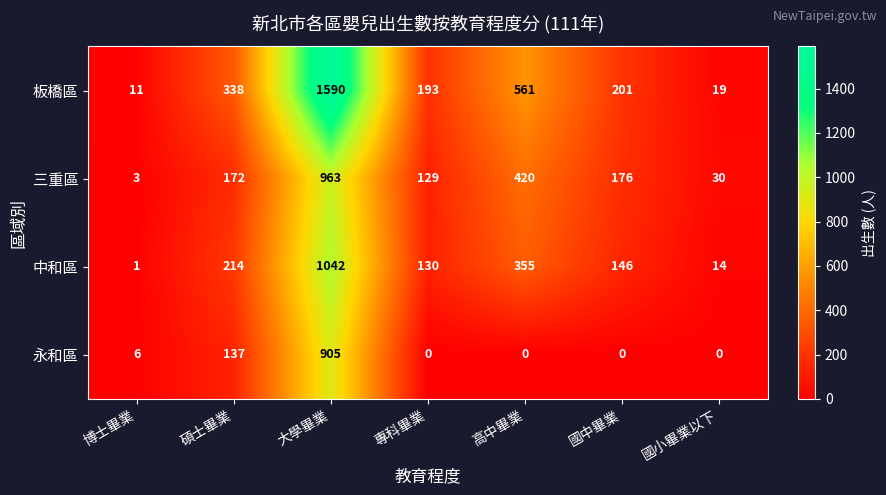

At 高中畢業, list the series in order from largest to smallest.

板橋區, 三重區, 中和區, 永和區